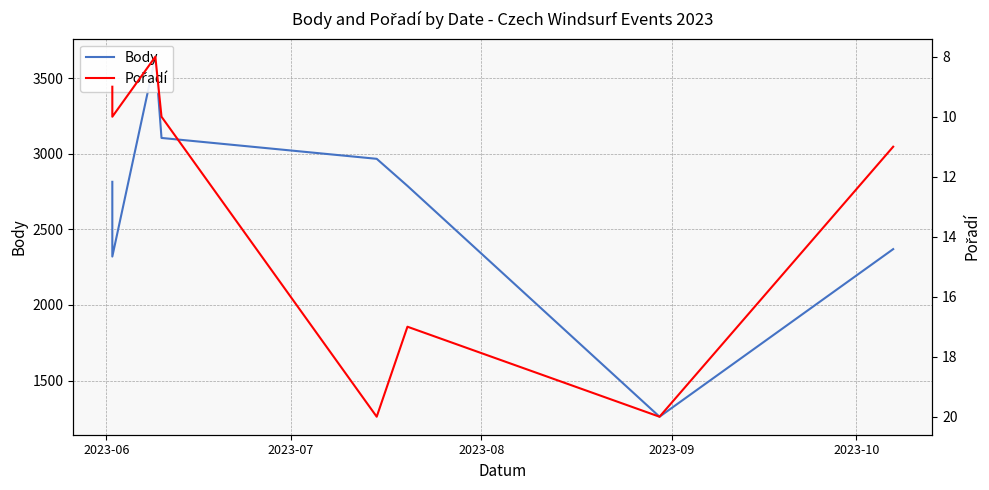

Which series has the largest total across all categories?

Body